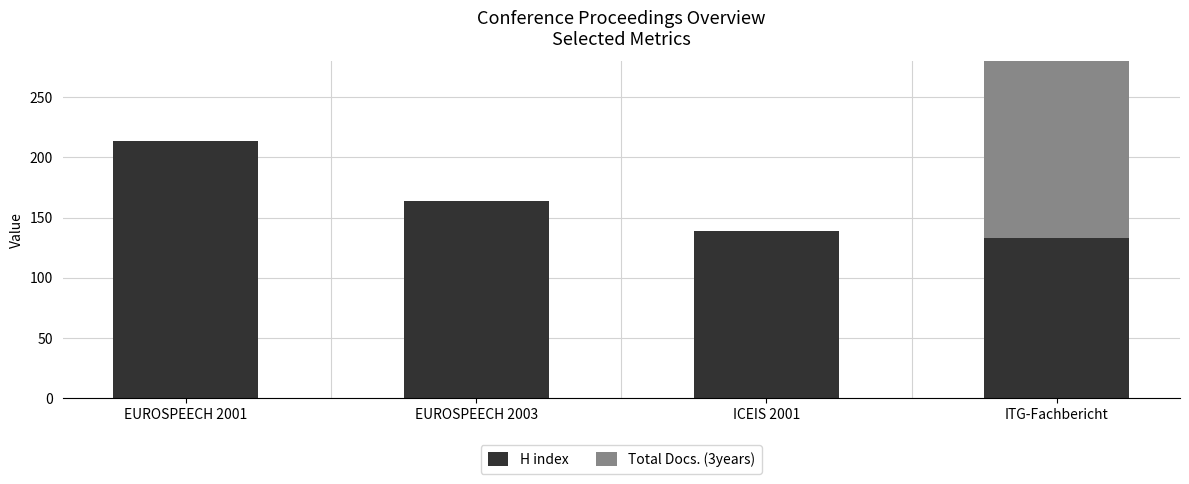

At which category is the sum across all series the highest?

ITG-Fachbericht